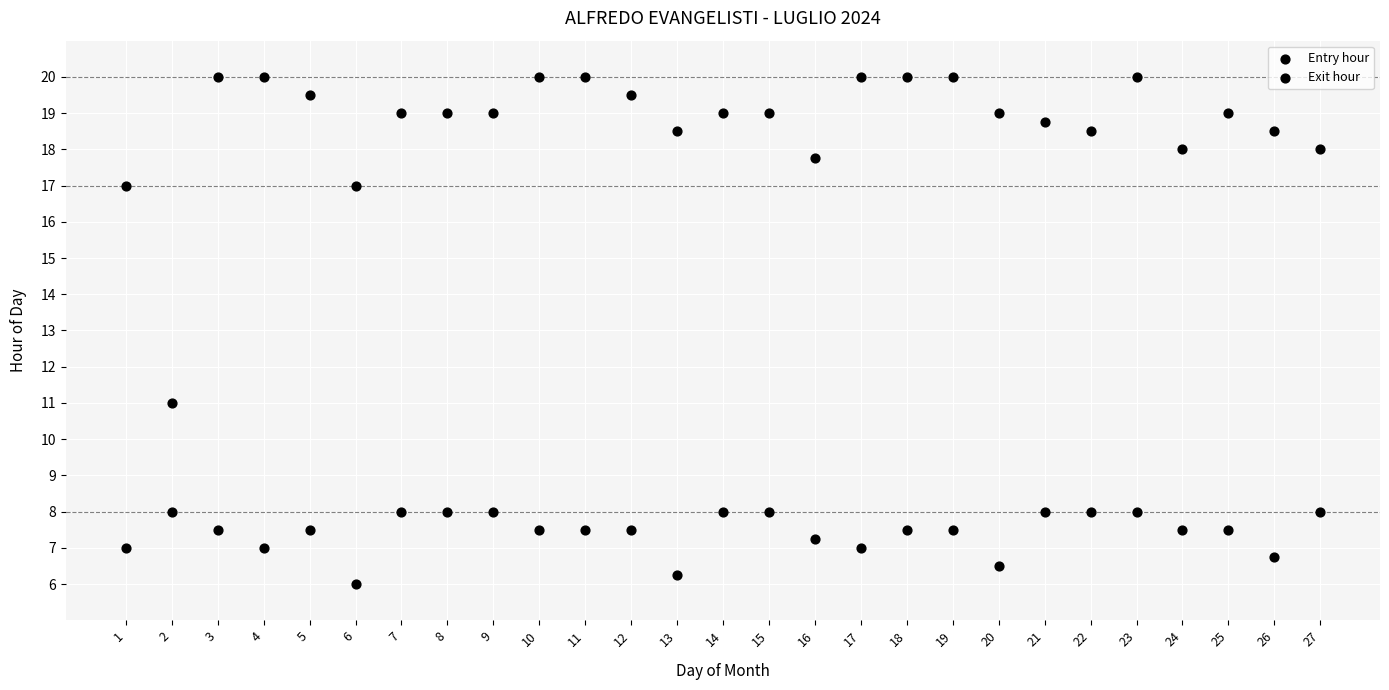

Count the number of points in this scatter plot.

54